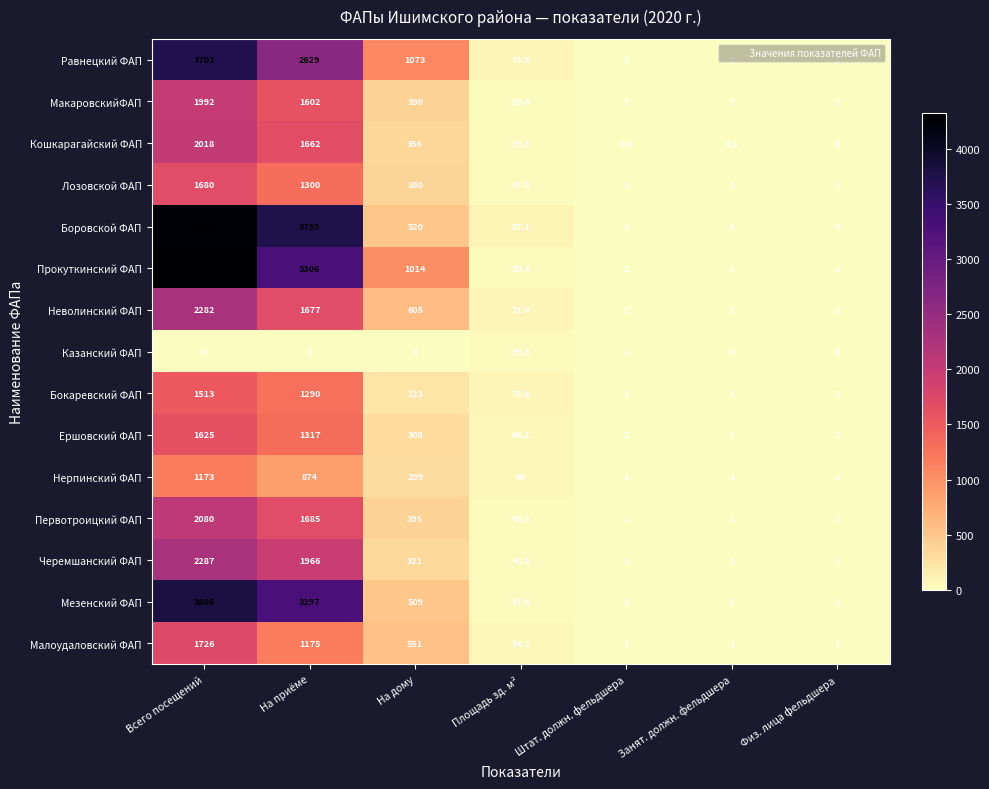

True or false: Боровской ФАП has a value of 1.4 at Занят. должн. фельдшера.

False